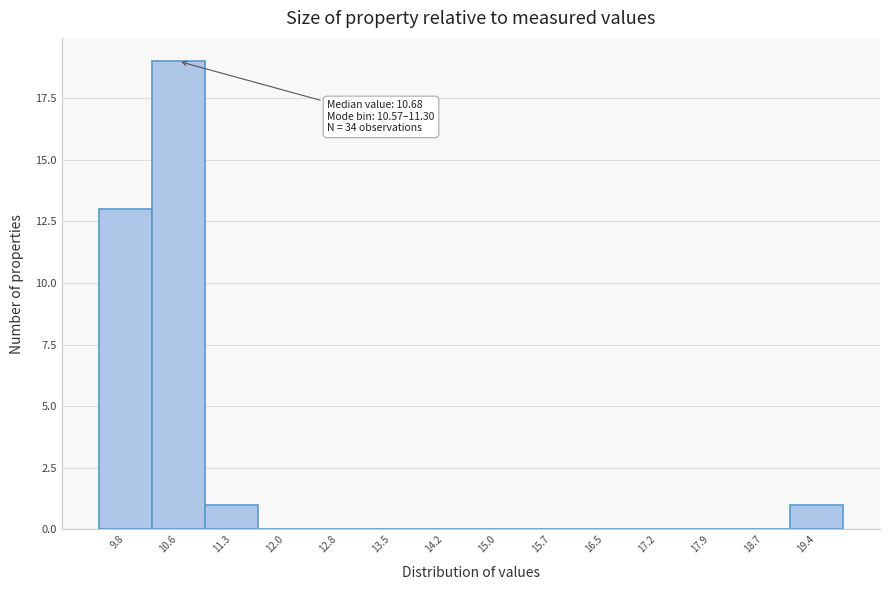

Reading left to right, what are all the values shown in this chart?

9.8=13	10.6=19	11.3=1	12.0=0	12.8=0	13.5=0	14.2=0	15.0=0	15.7=0	16.5=0	17.2=0	17.9=0	18.7=0	19.4=1